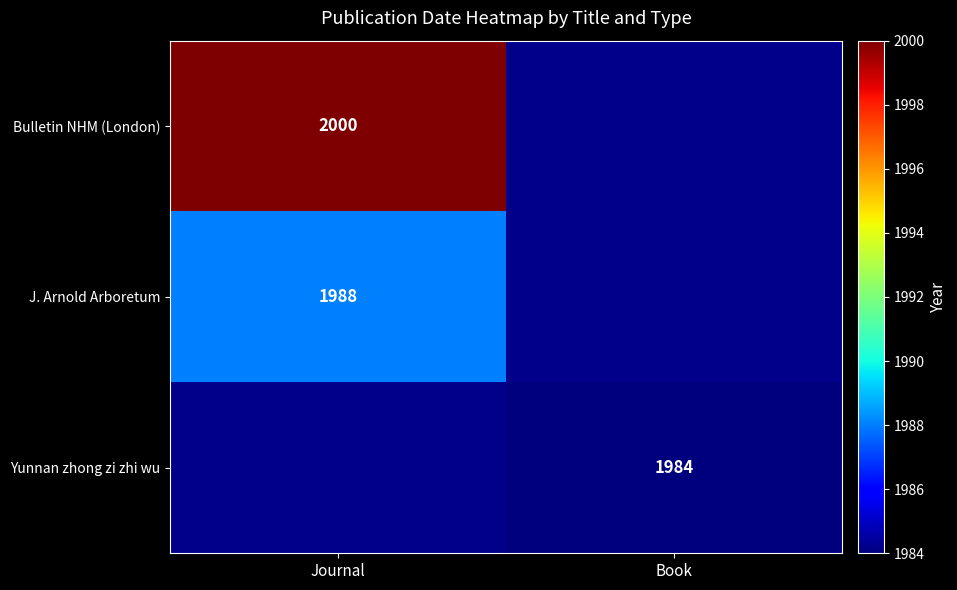

The value of J. Arnold Arboretum at Journal is 972. True or false?

False